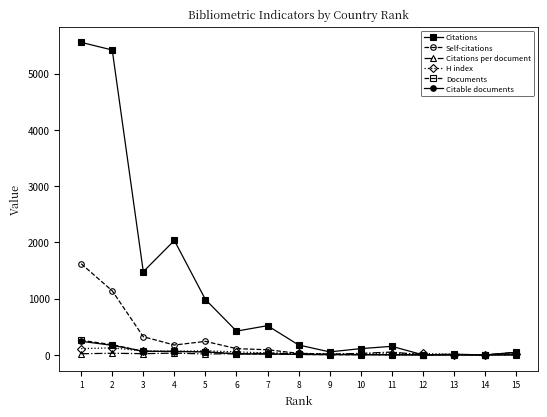

How many lines are shown in the chart?

6